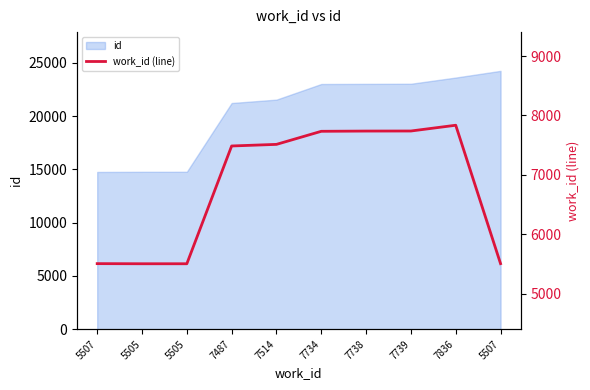

What is the label of the 10th point from the right?

5507